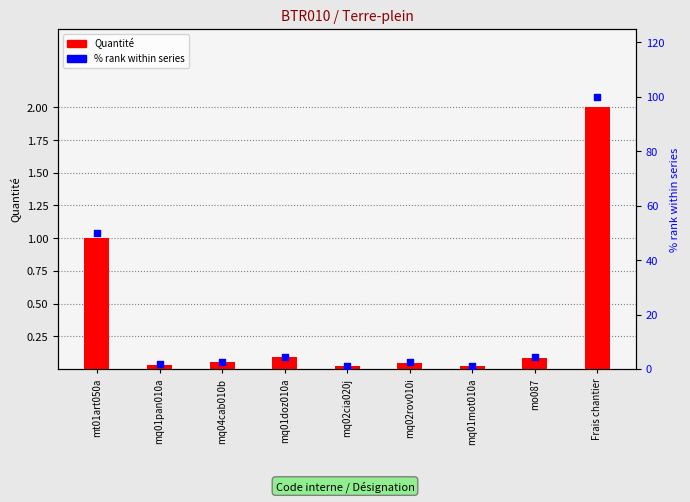

At how many categories does at least one series exceed 65?

1